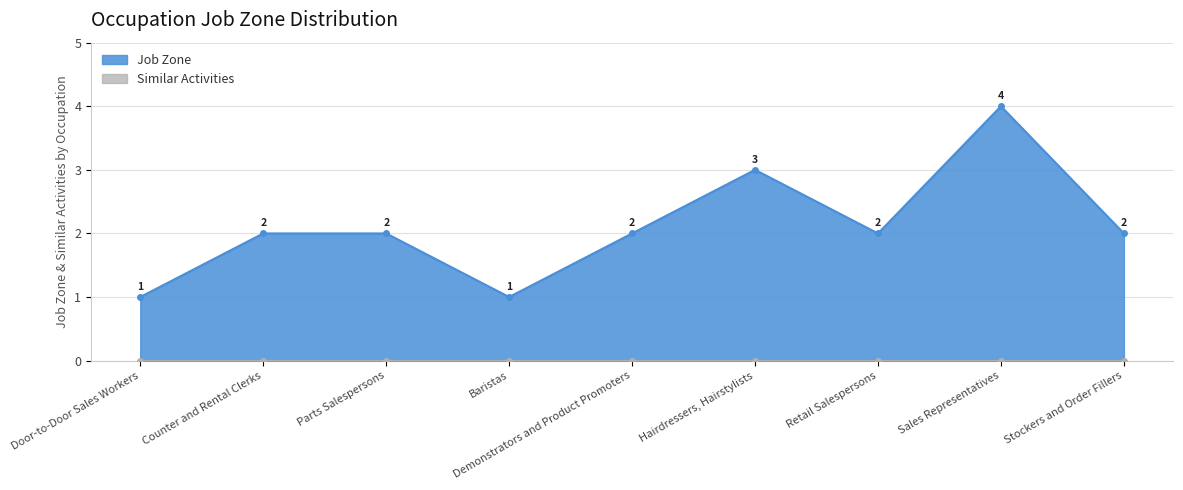

Approximately how many times larger is the value at Sales Representatives compared to Baristas?

4.0